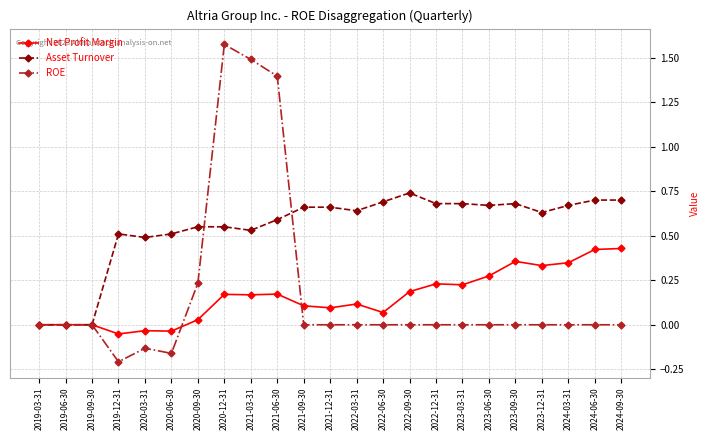

At how many categories does at least one series exceed 1?

3